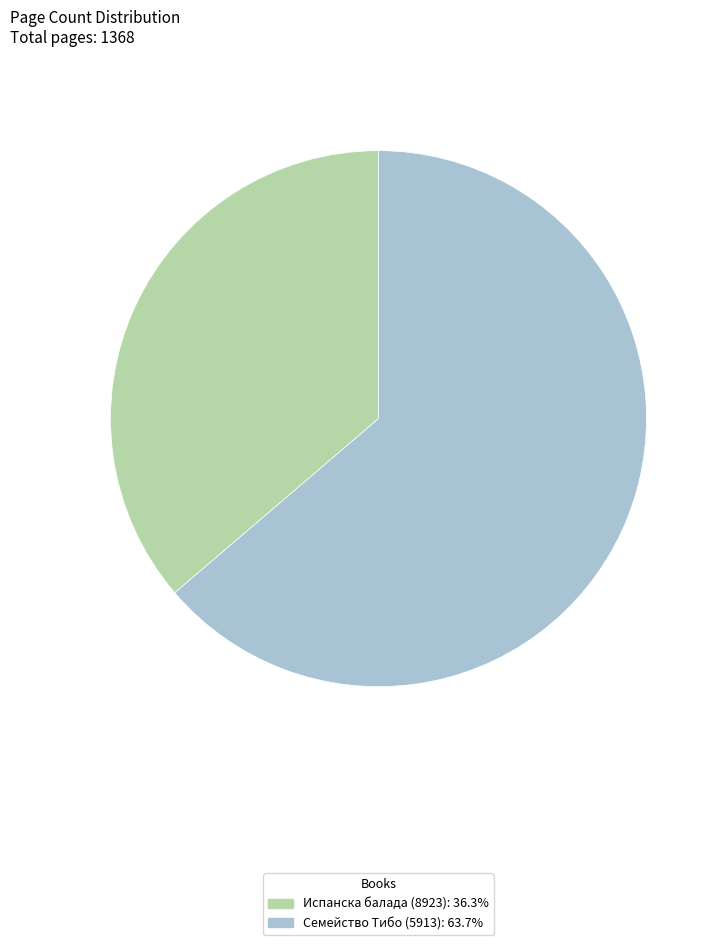

Is it true that Семейство Тибо (5913) is 56% of the pie?

False